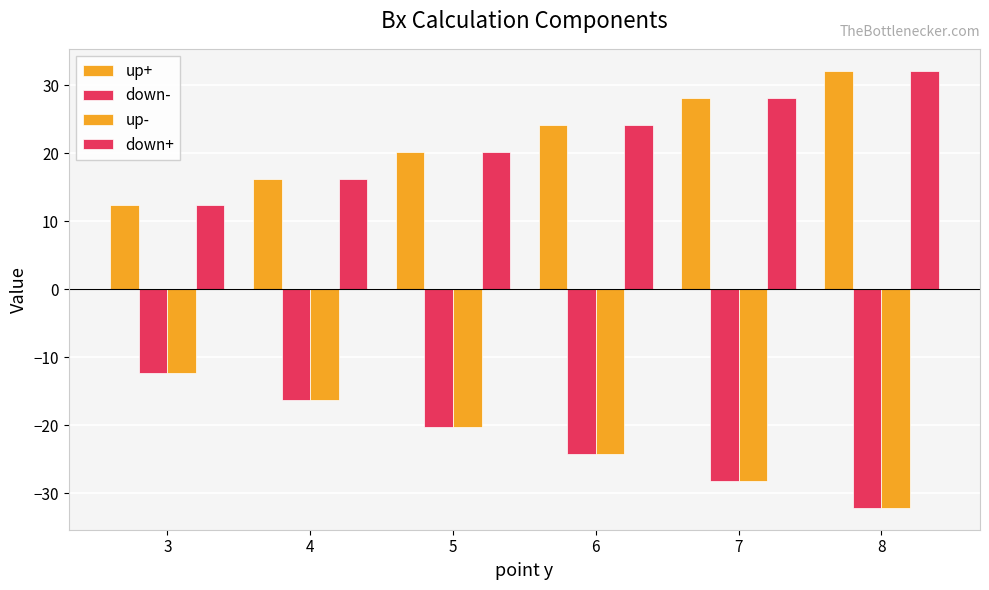

How many values in the down- series are below -20?

4